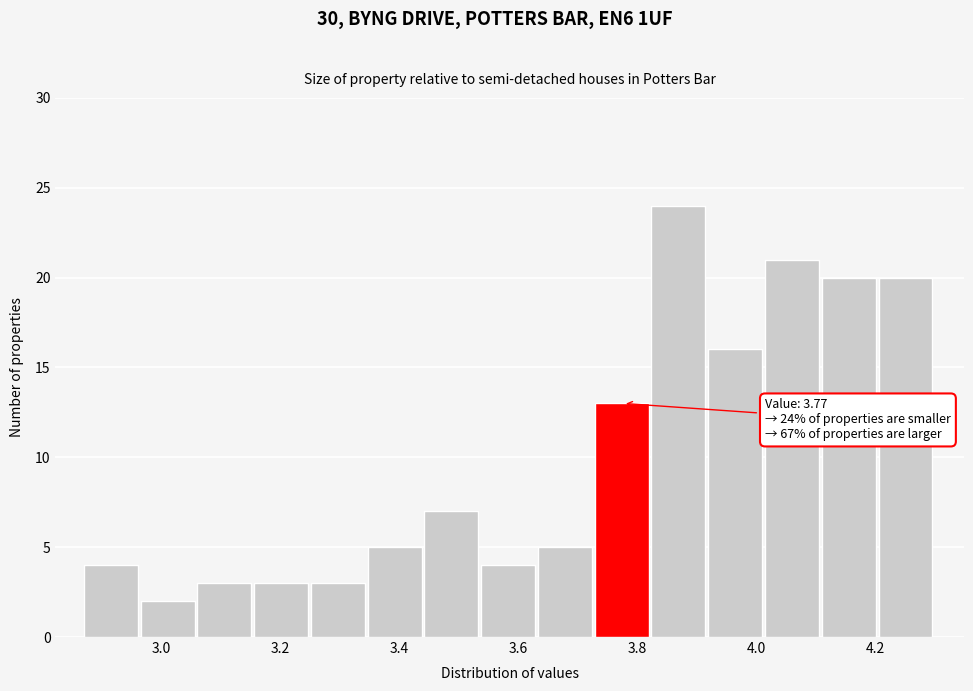

Over which range of the x-axis is the bar tallest?

3.82 to 3.92